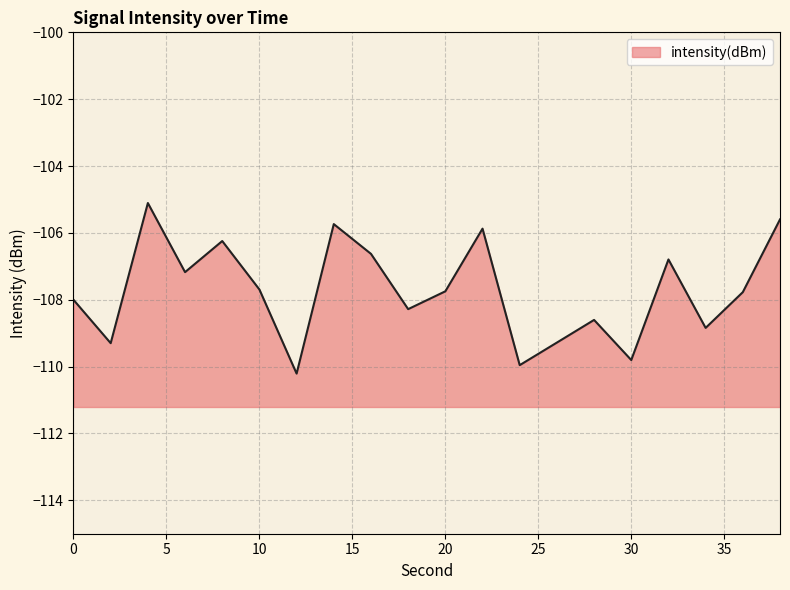

Where is the first local maximum?

4